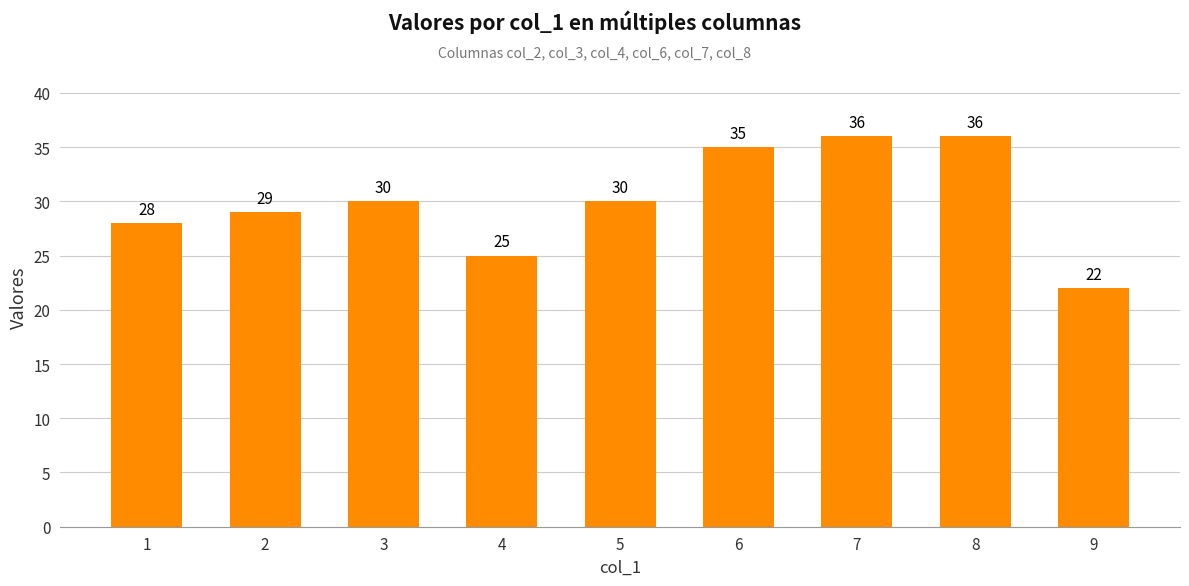

Reading left to right, what are all the values shown in this chart?

28	29	30	25	30	35	36	36	22